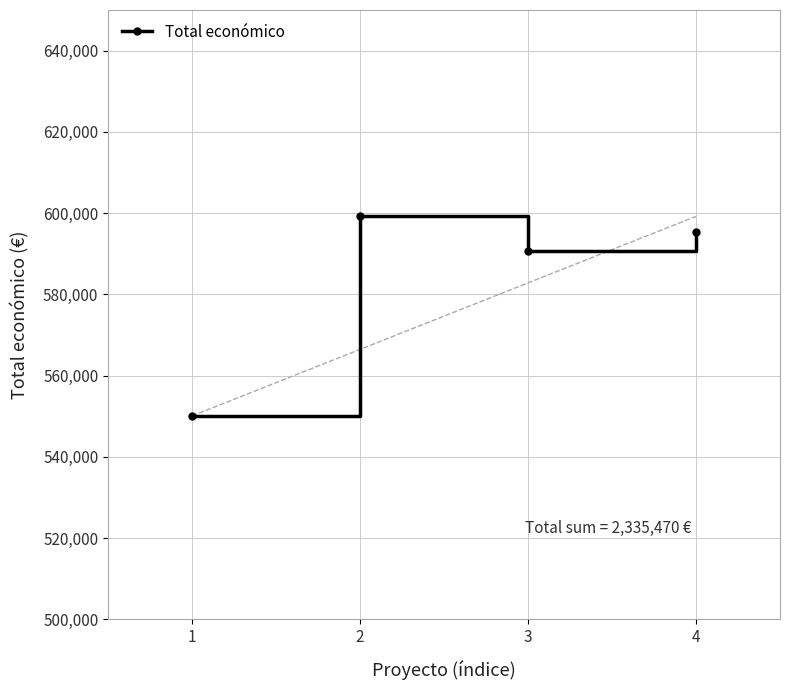

What is the change in value from 1 to 2?

+49100